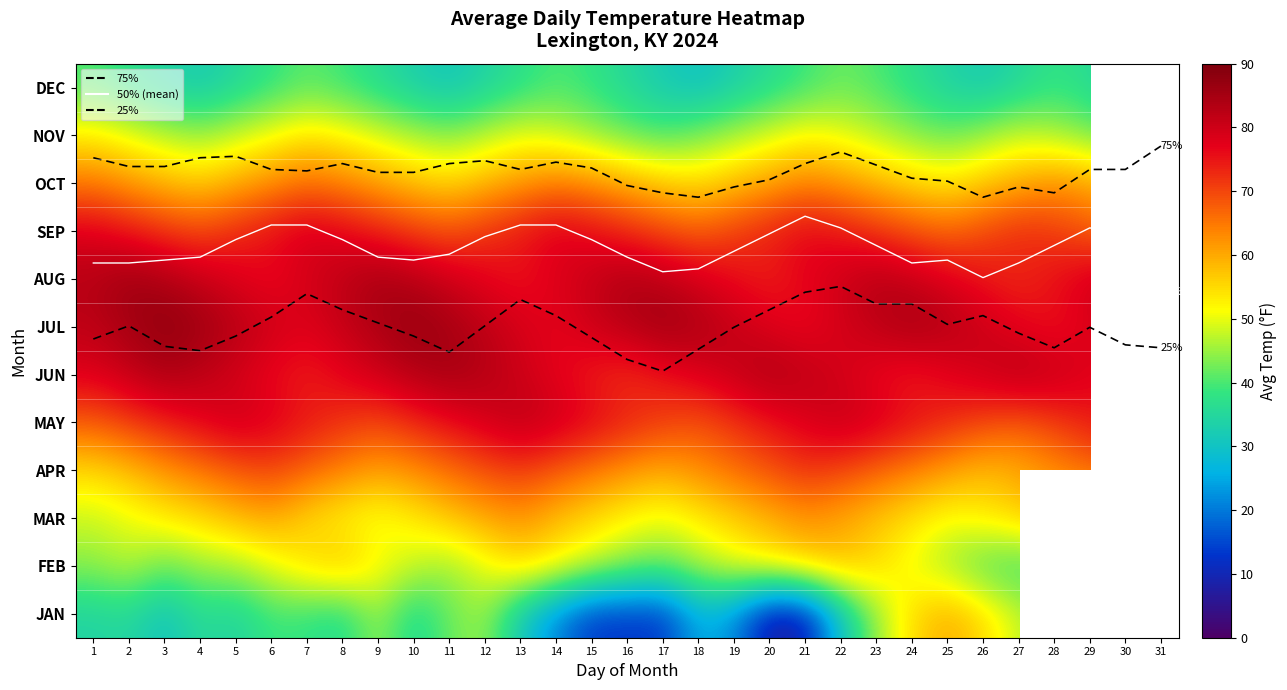

Between 21 and 5, which is larger?

5